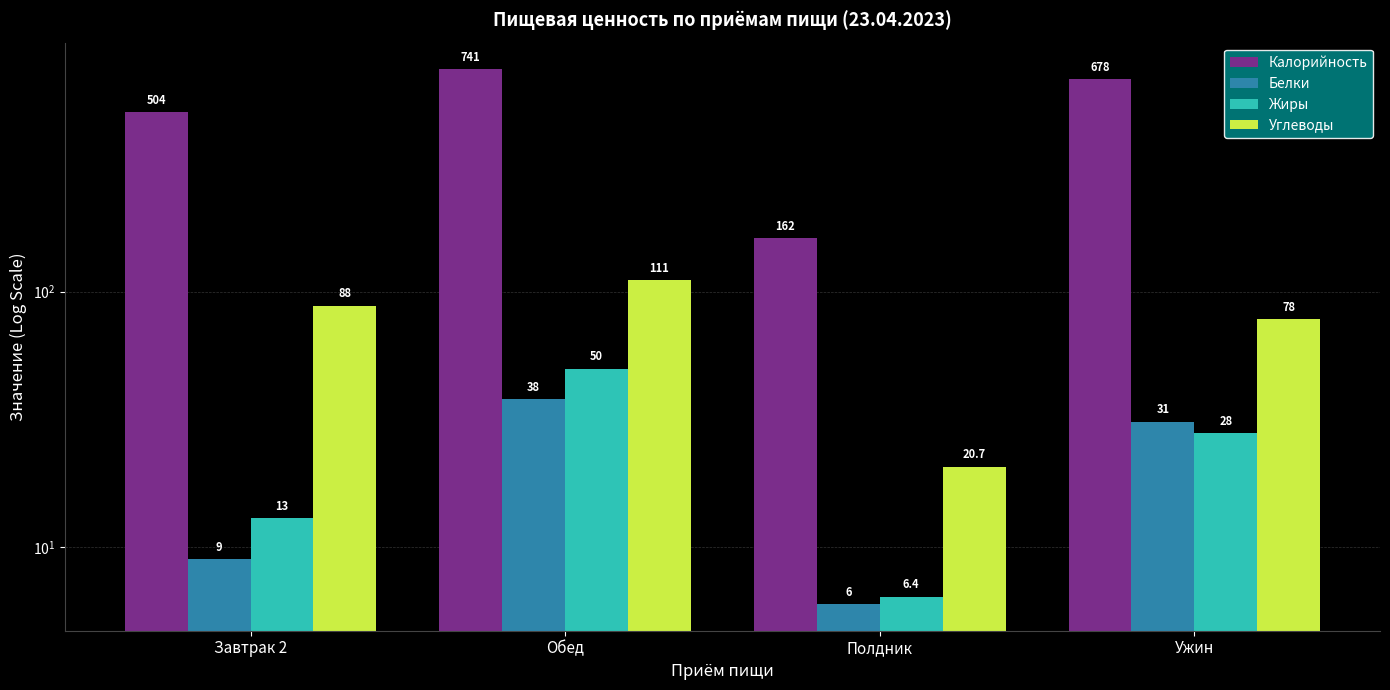

At Ужин, list the series in order from largest to smallest.

Калорийность, Углеводы, Белки, Жиры